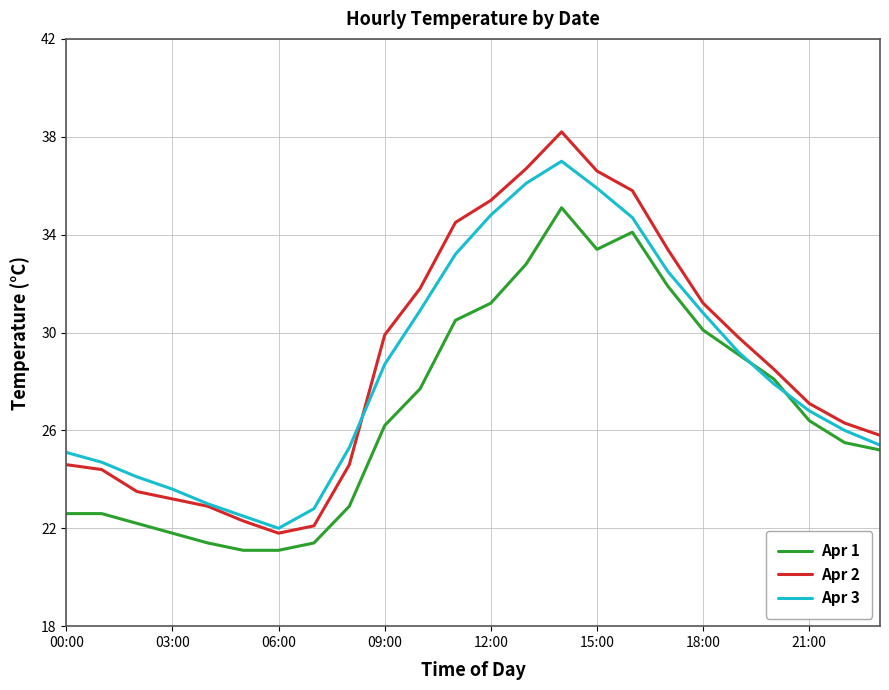

Which series has the largest range (max minus min)?

Apr 2